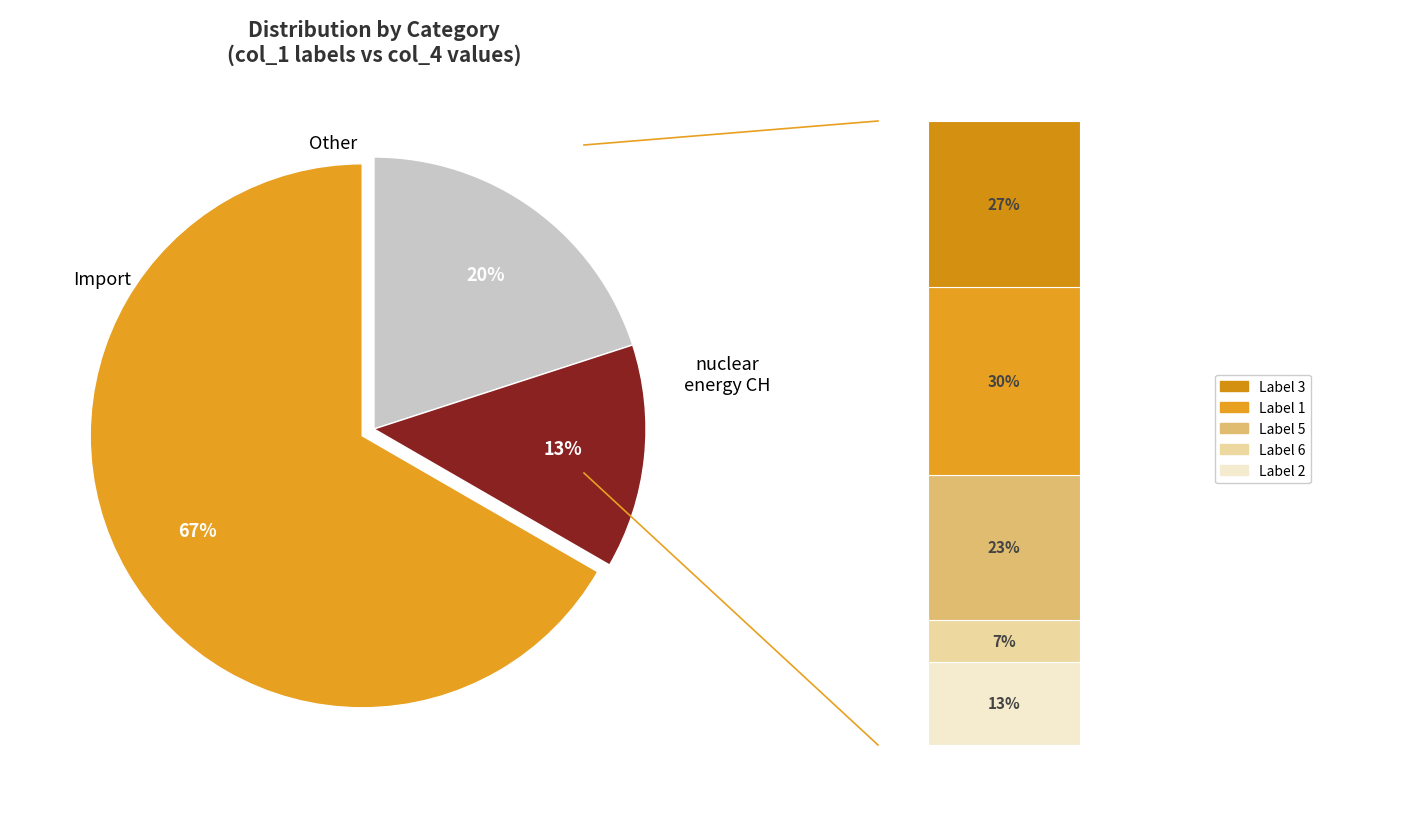

Which slice is the smallest?

7